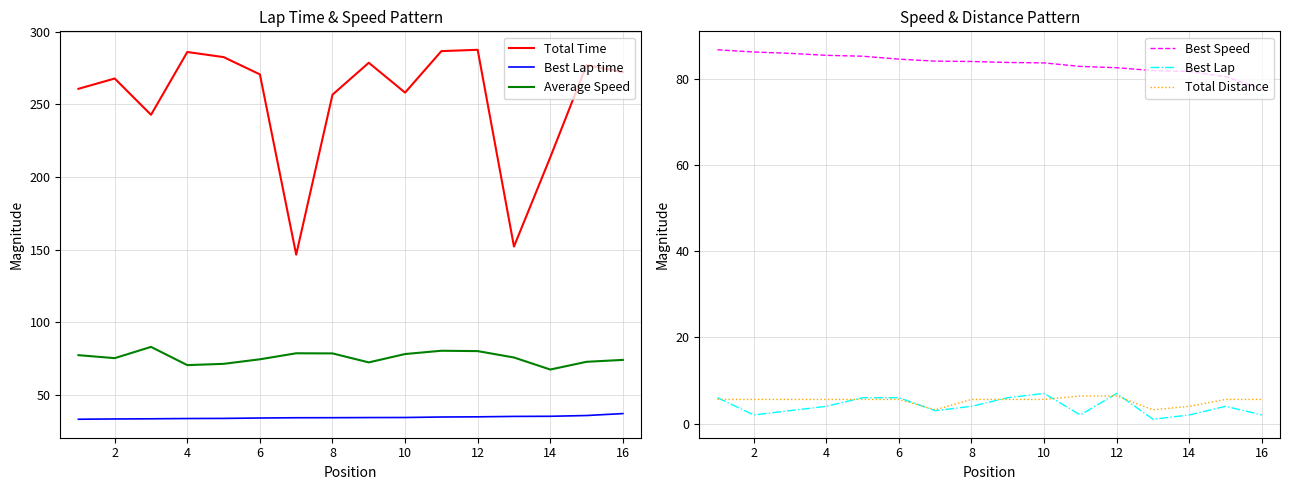

What is the average value of the Best Lap time series?

34.5